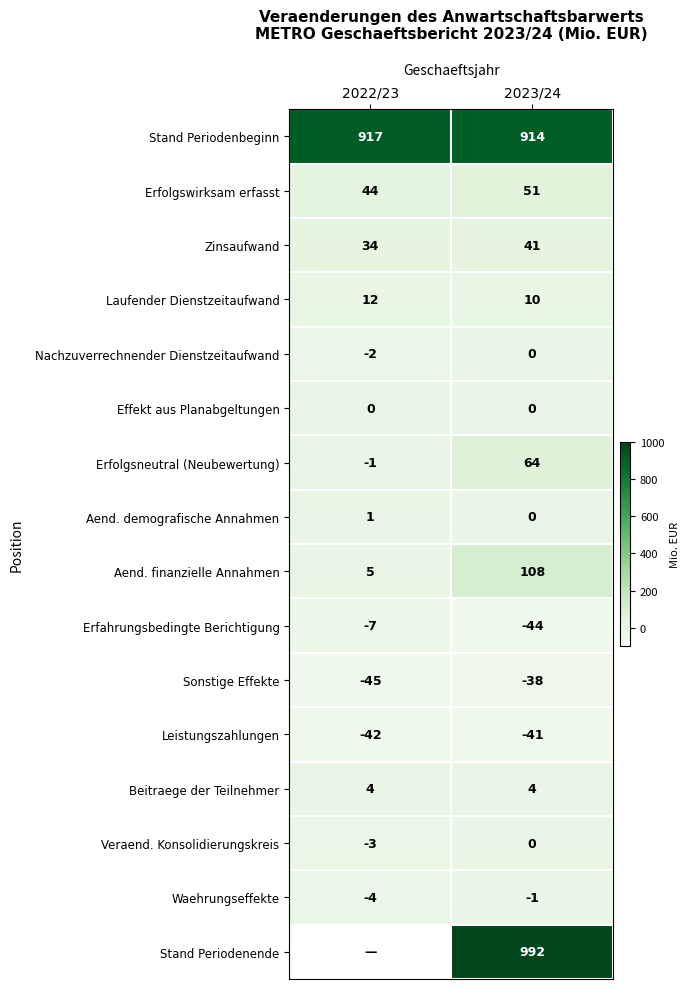

What is the difference between the highest and lowest values at 2023/24?

1036